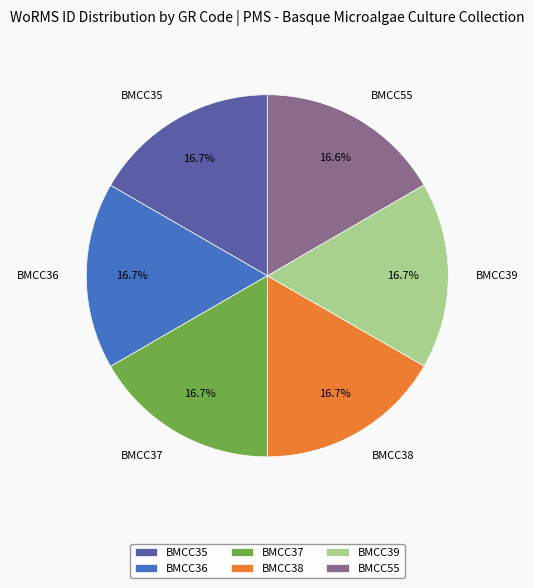

Do BMCC39 and BMCC37 together represent more than half of the pie?

No